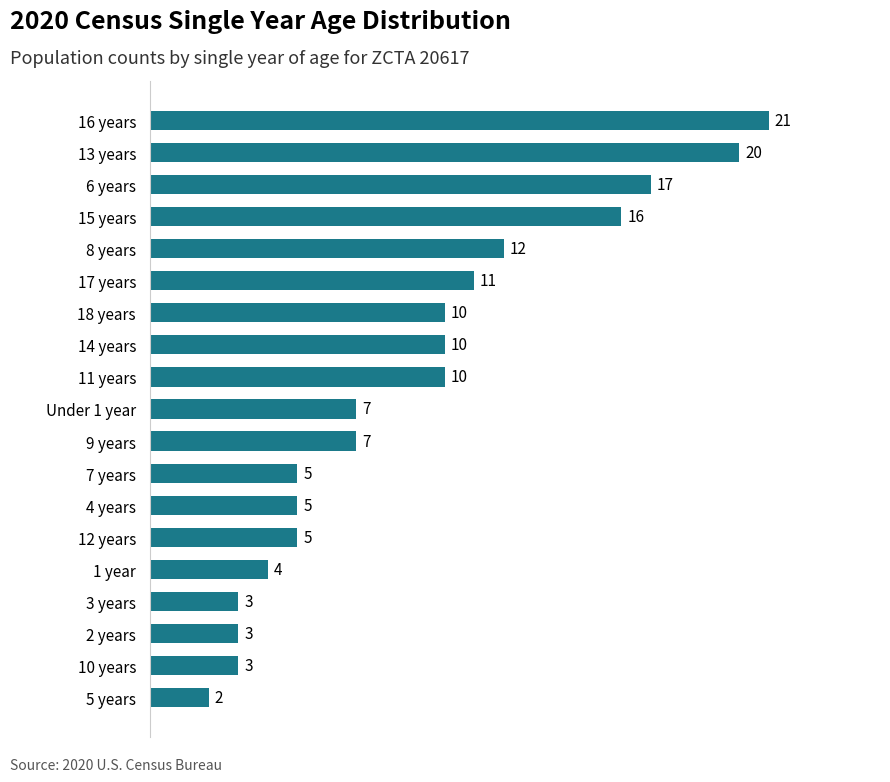

What is the change in value from Under 1 year to 5 years?

-5